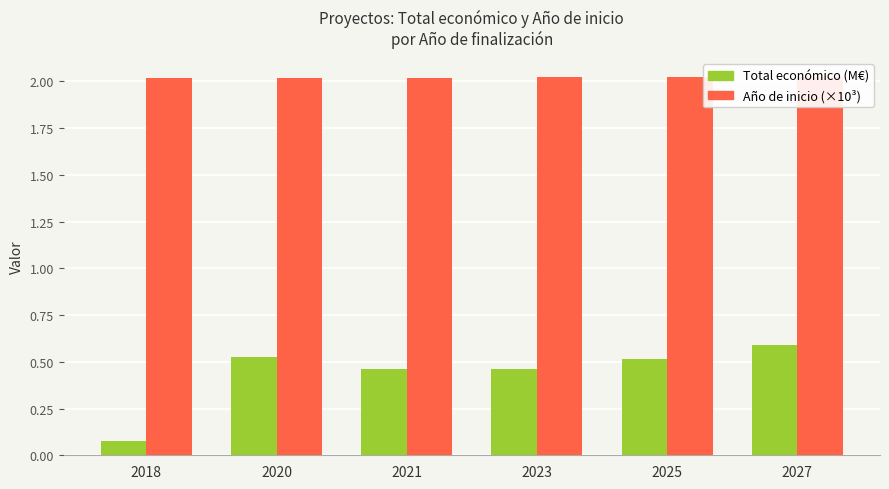

What is the difference between the highest and lowest values at 2018?

1.9